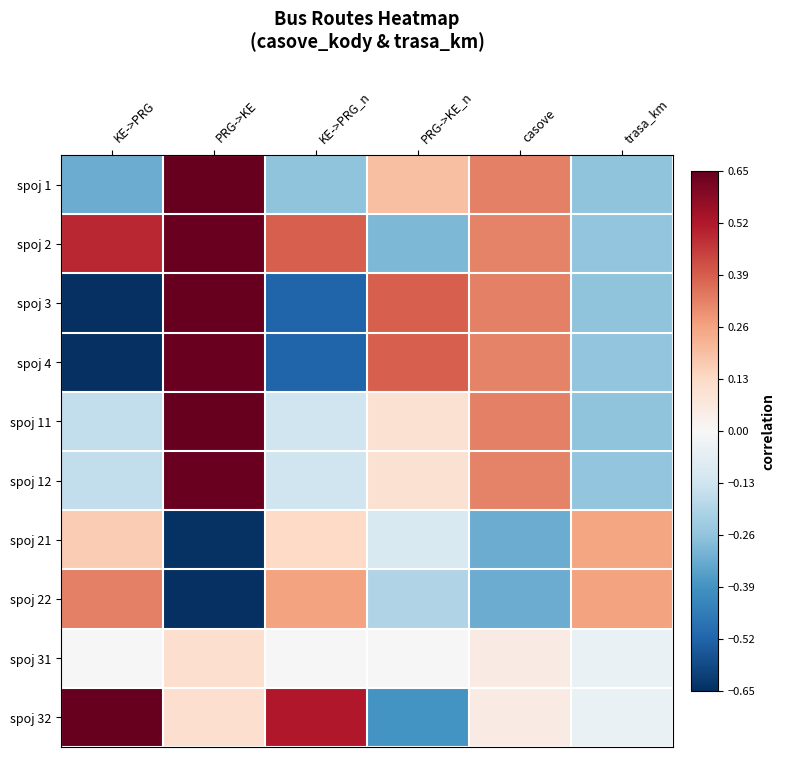

What is the approximate value of spoj 2 at KE->PRG_n?

0.4